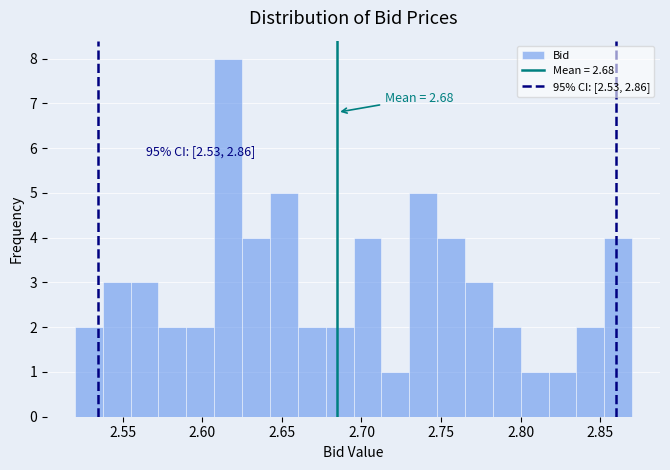

Around what value on the x-axis is the tallest bar? Give the approximate position of its centre, as read against the axis.

2.615